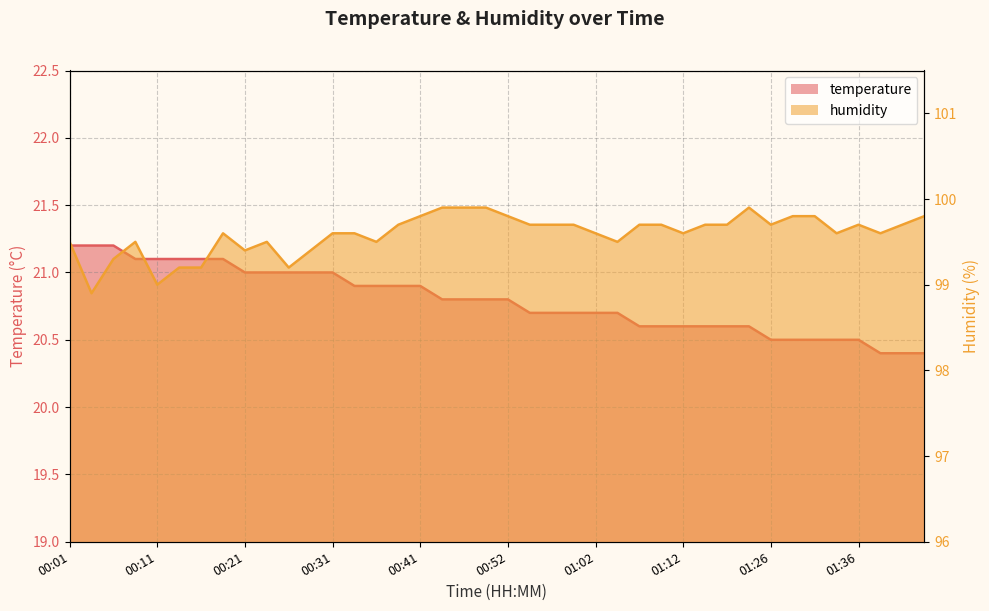

What is the value of the temperature point at the 37th from the left?

20.5